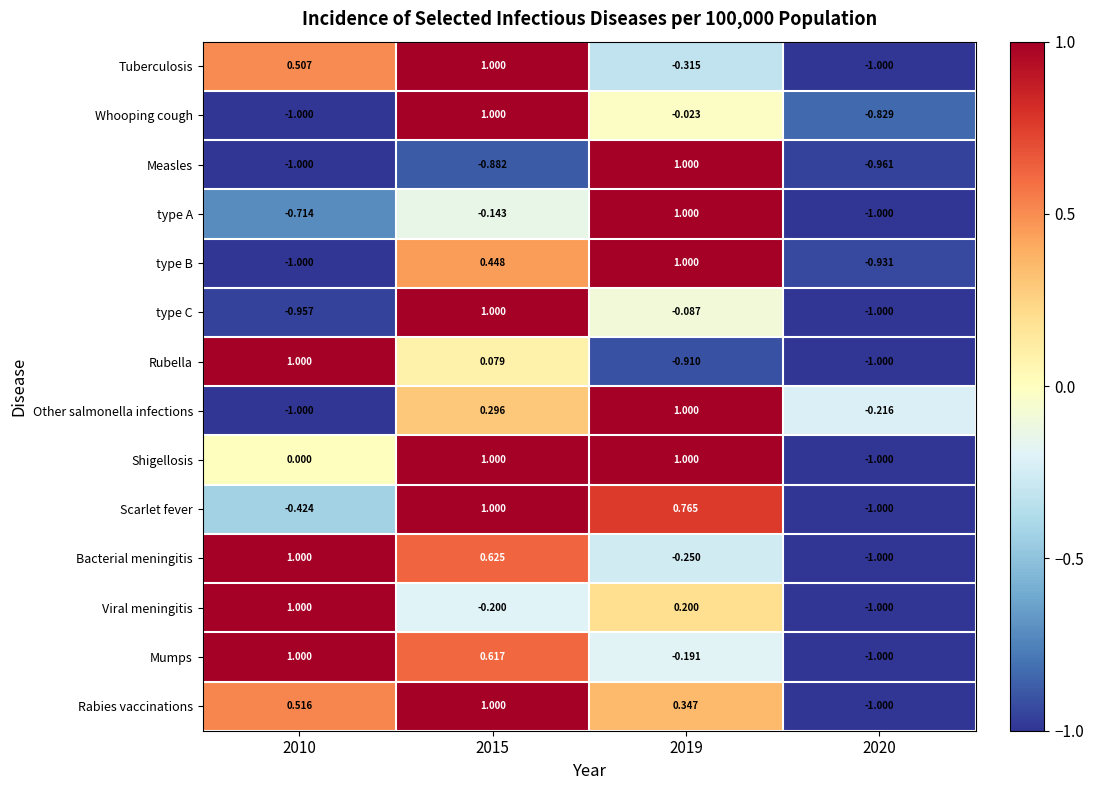

Is the value of Measles at 2020 greater than the value of type A at 2020?

Yes